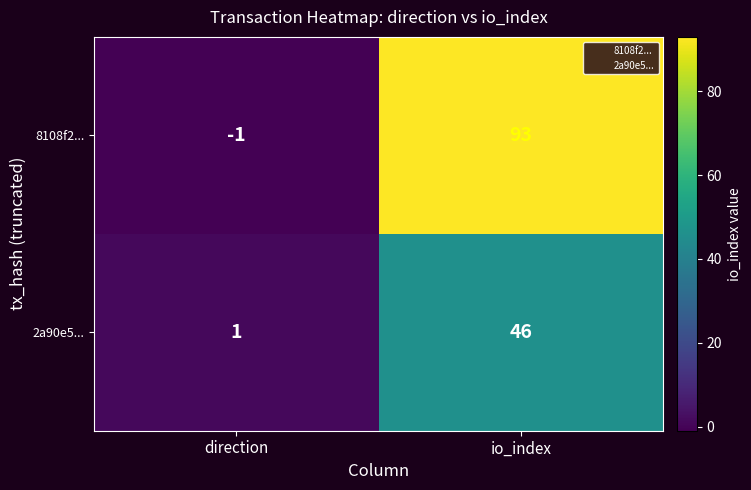

What is the total value across all series at io_index?

139